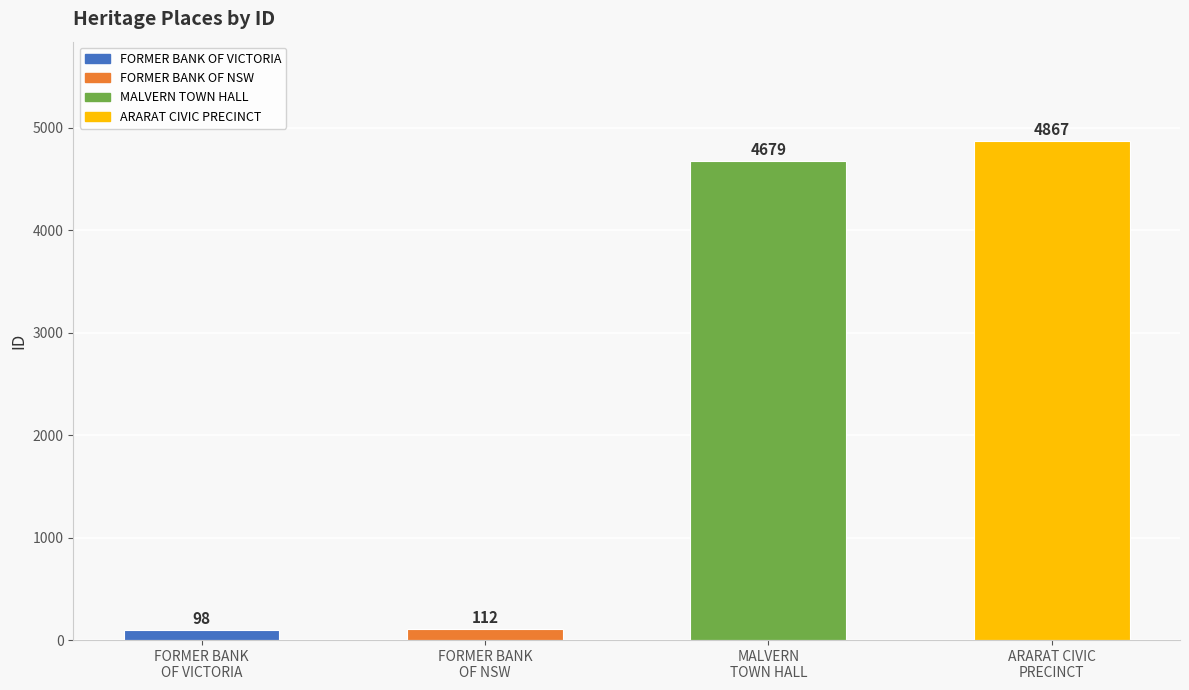

What is the greatest value displayed?

4867